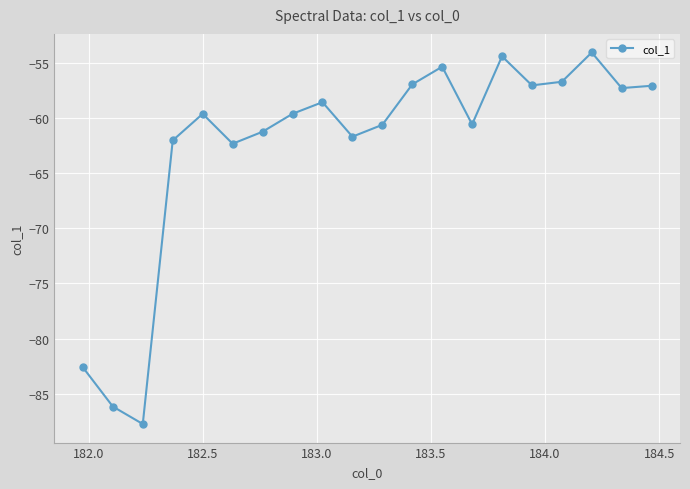

Does the chart display data point markers on the line(s)?

Yes